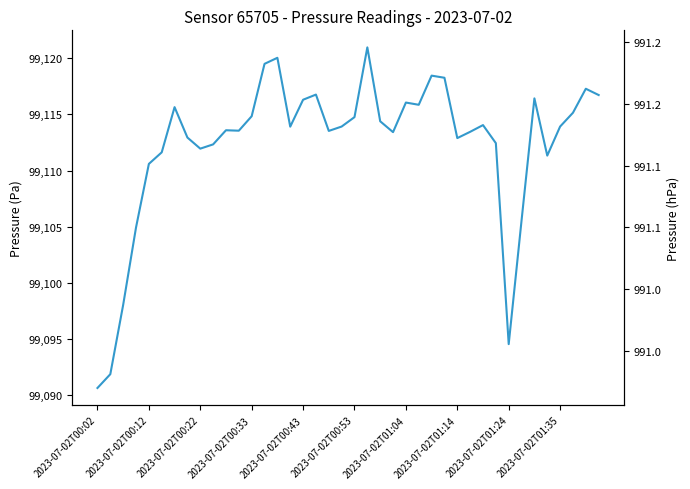

List the labels in order of value, largest first.

21, 14, 13, 26, 27, 38, 17, 39, 34, 16, 24, 25, 2023-07-02T01:04, 37, 12, 20, 22, 30, 19, 36, 15, 10, 11, 18, 29, 23, 2023-07-02T01:14, 28, 31, 2023-07-02T01:35, 2023-07-02T01:24, 2023-07-02T00:53, 35, 2023-07-02T00:43, 33, 2023-07-02T00:33, 2023-07-02T00:22, 32, 2023-07-02T00:12, 2023-07-02T00:02